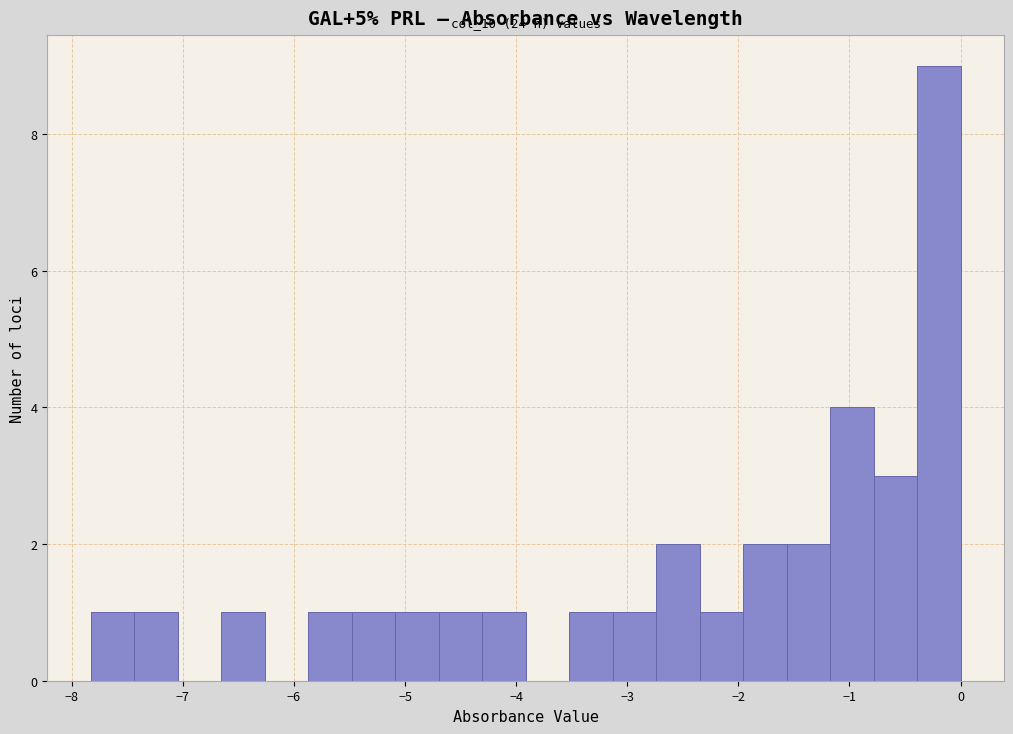

Read against the x-axis, roughly where is the centre of the tallest bar?

-0.2